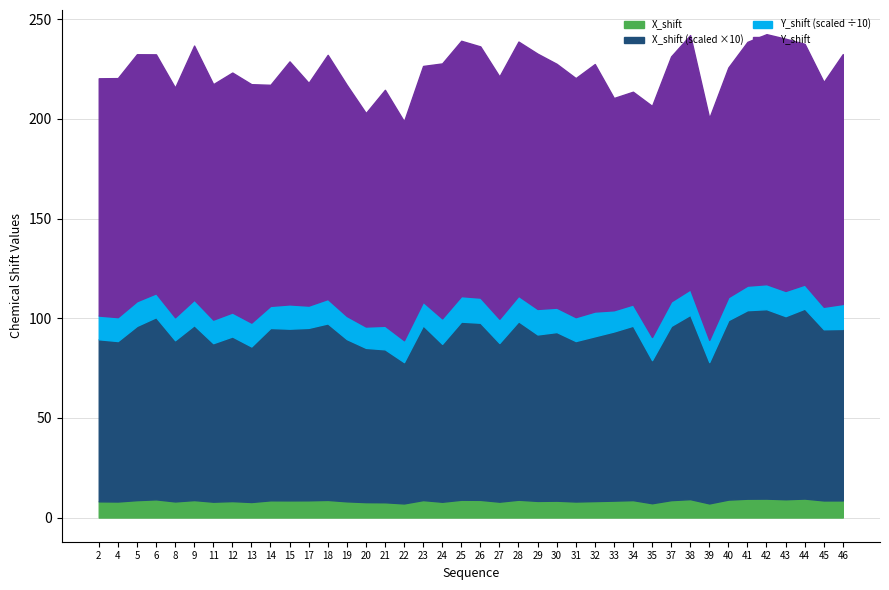

How many data points does each series have?

40